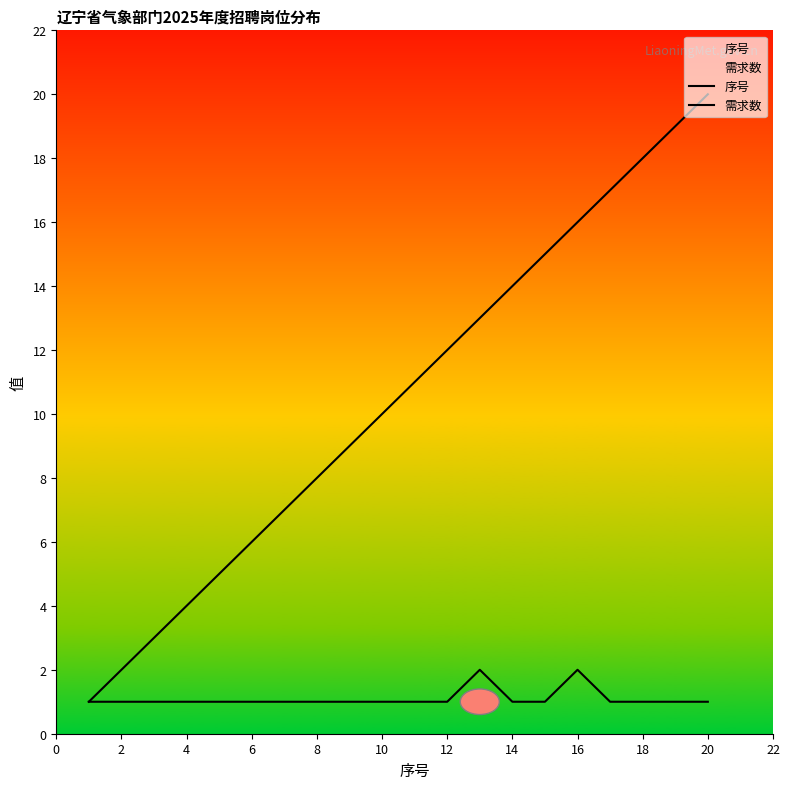

Which series has the widest spread of values?

序号